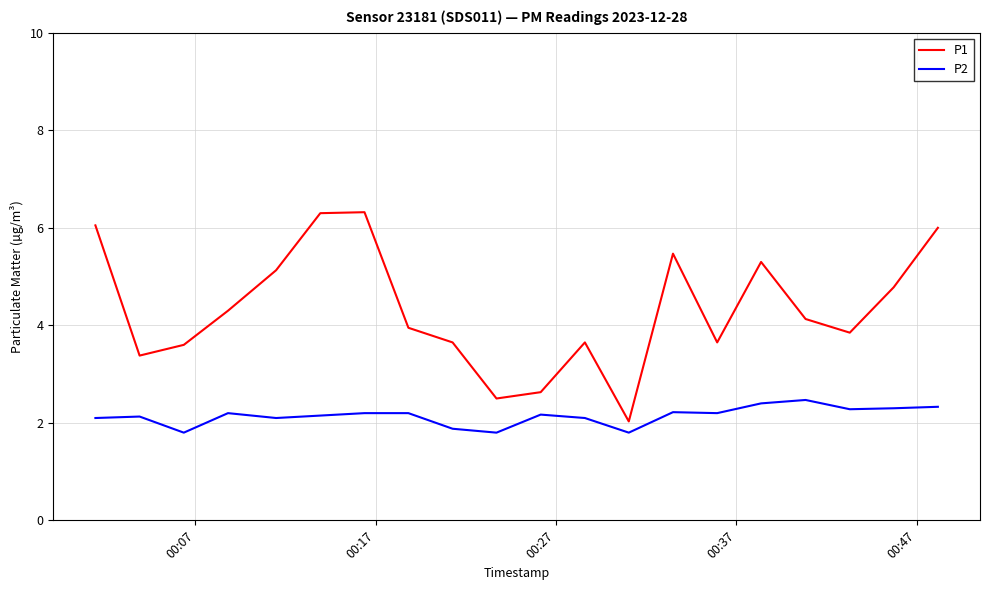

True or false: P2 and P1 cross at least once.

False